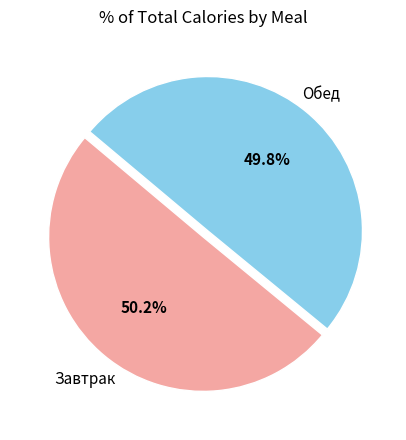

Is there a majority slice in this chart?

Yes